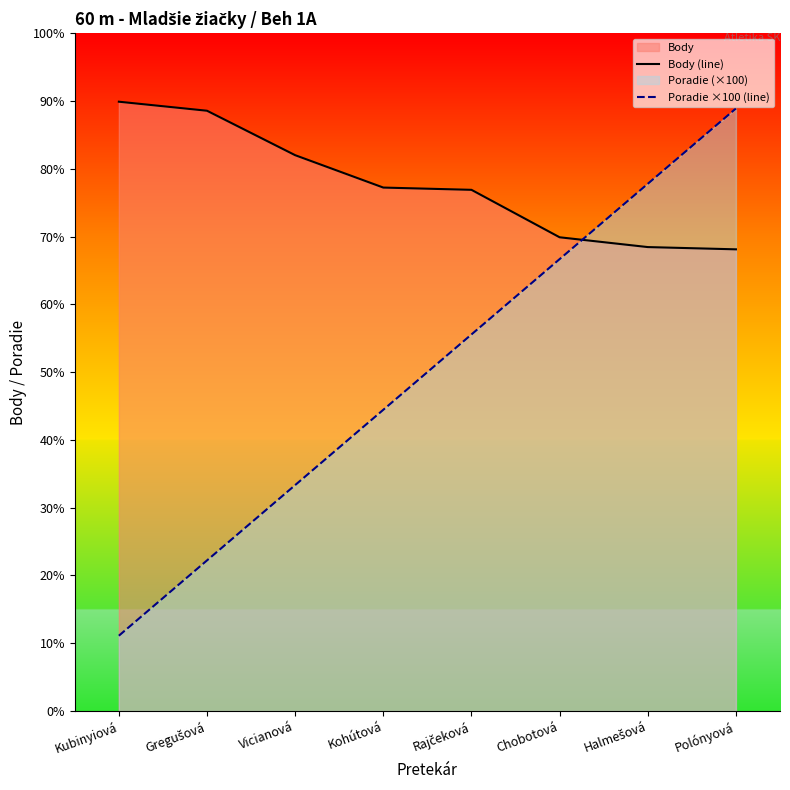

The Poradie ×100 (line) series shows 300 at Vicianová. True or false?

True